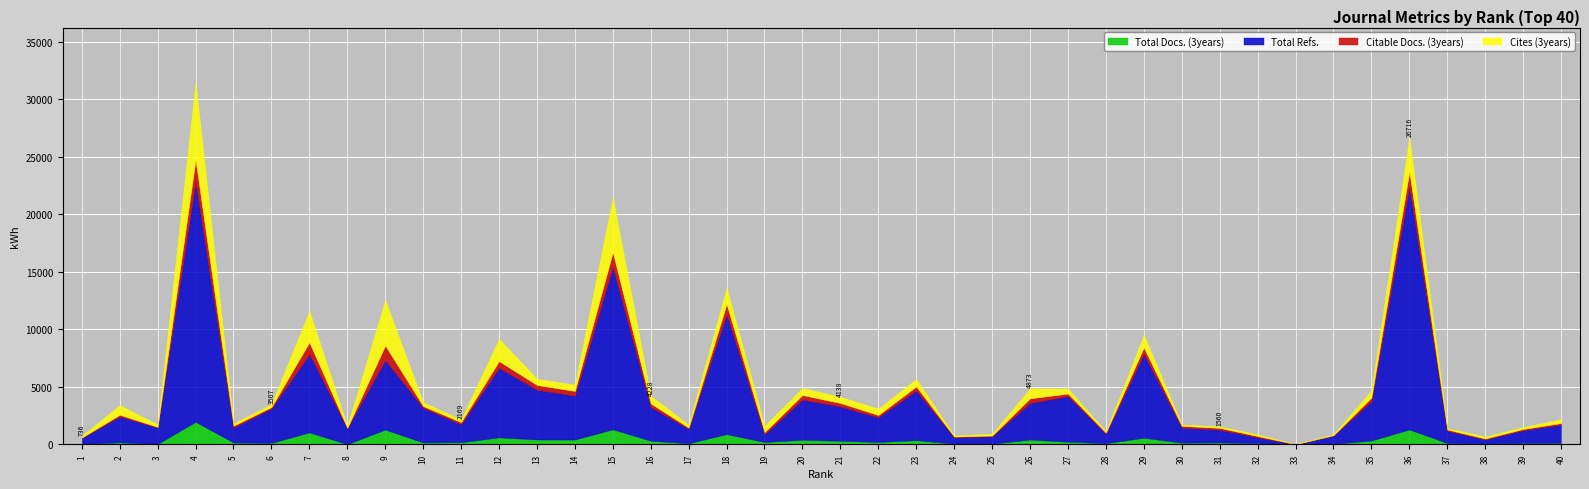

True or false: Citable Docs. (3years) has more than 1 points higher than both neighbors.

True